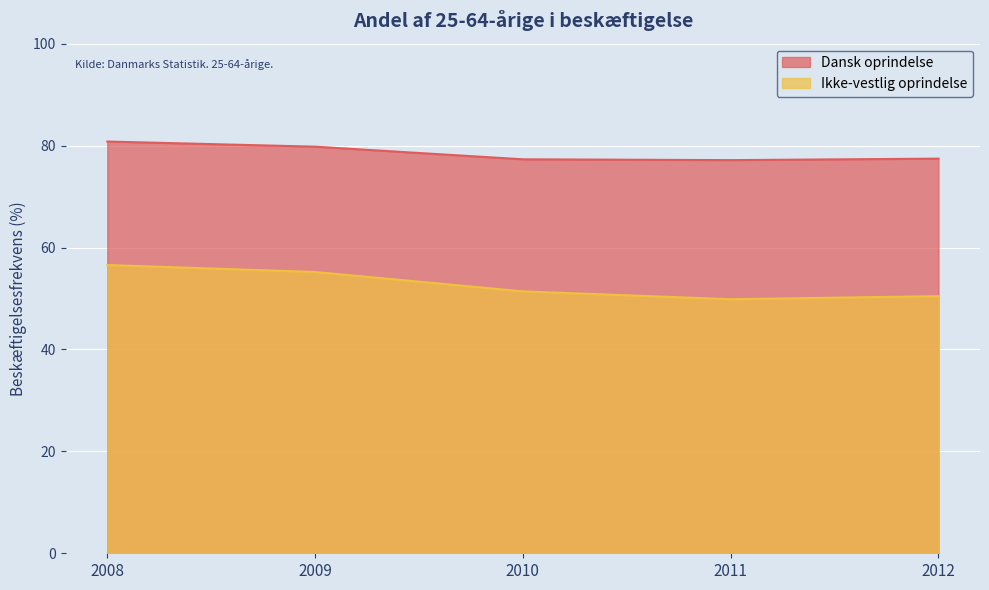

What is the difference between the Dansk oprindelse values at 2012 and 2010?

0.1